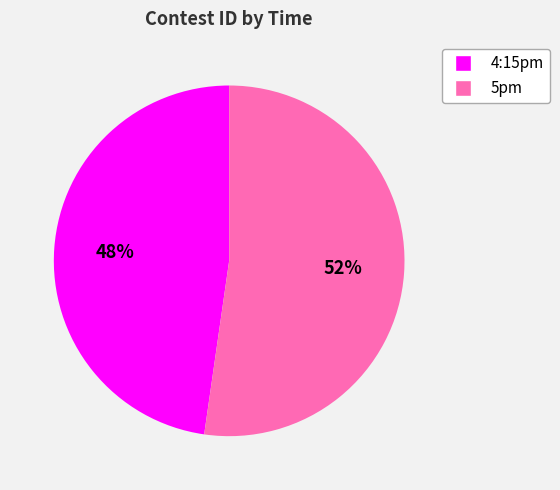

Is the sum of 4:15pm and 5pm greater than half?

Yes